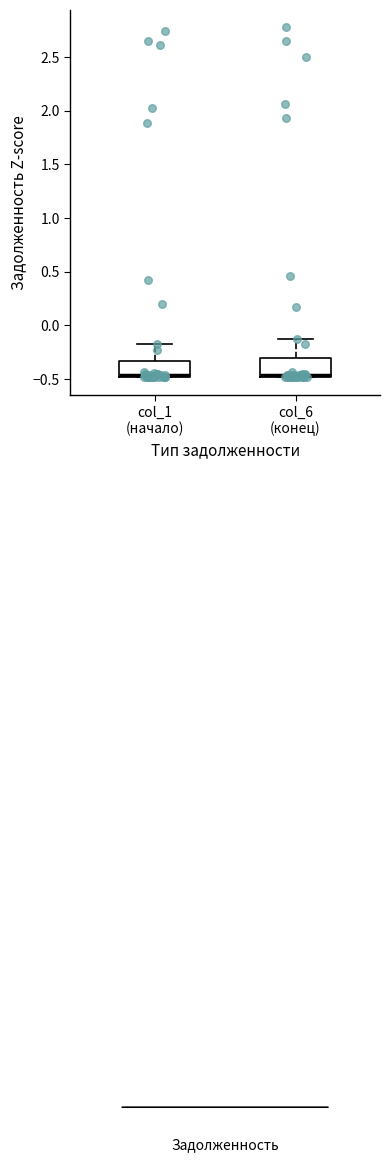

Reading left to right, transcribe this box plot: for each box, give where its median line is, the range the box spans, and where its two whiskers end, as read against the y-axis. The values are not printed on the chart, so give them approximately, as read against the axis.

col_1 (начало): median -0.45, box -0.50 to -0.35, whiskers -0.50 to -0.15
col_6 (конец): median -0.45, box -0.50 to -0.30, whiskers -0.50 to -0.15